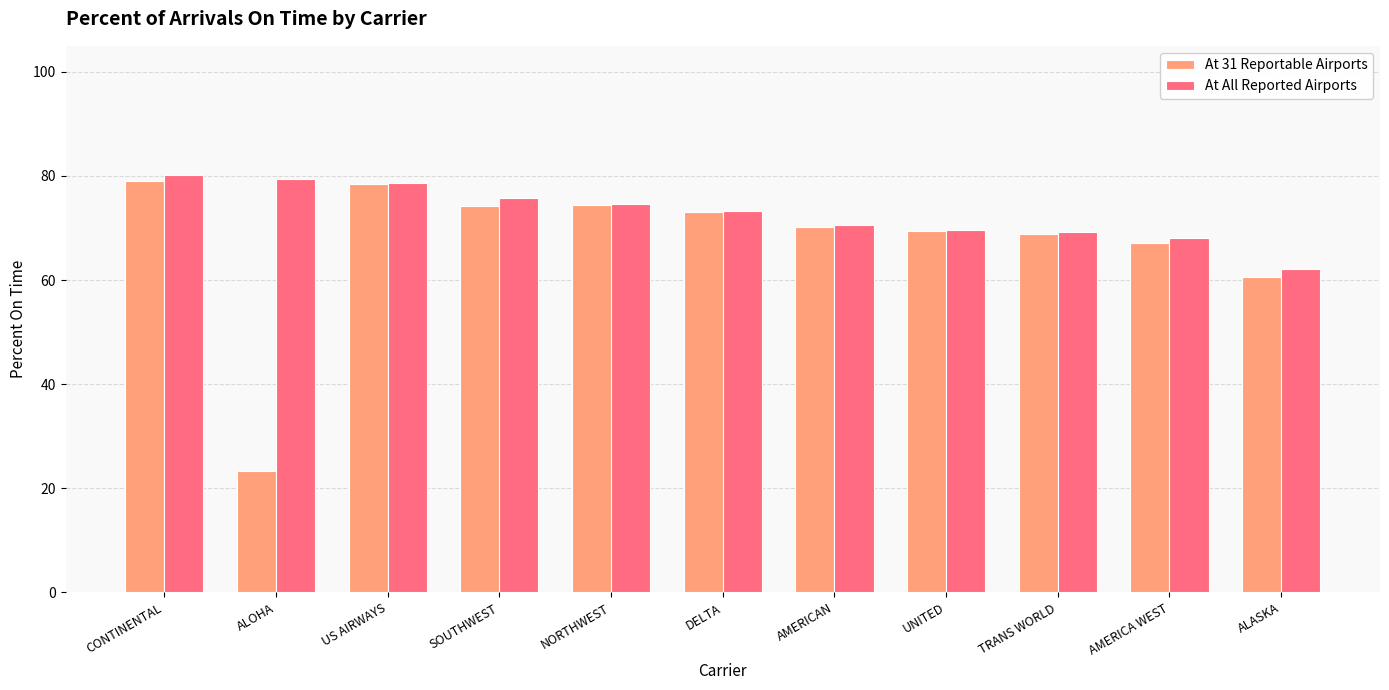

Is the value of At All Reported Airports at AMERICA WEST greater than the value of At 31 Reportable Airports at AMERICAN?

No